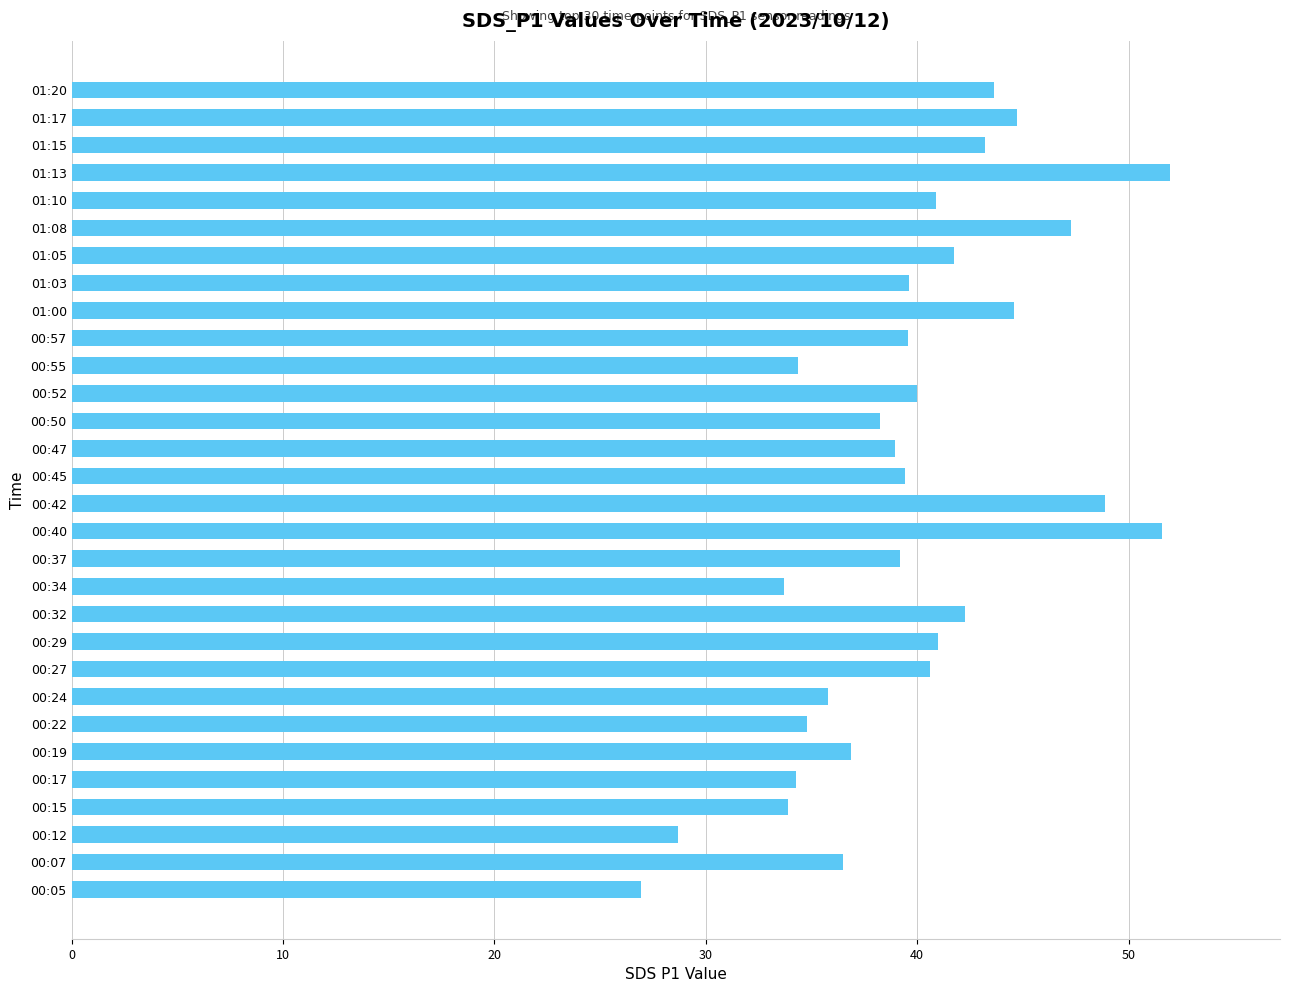

Read the value at 00:15.

33.9